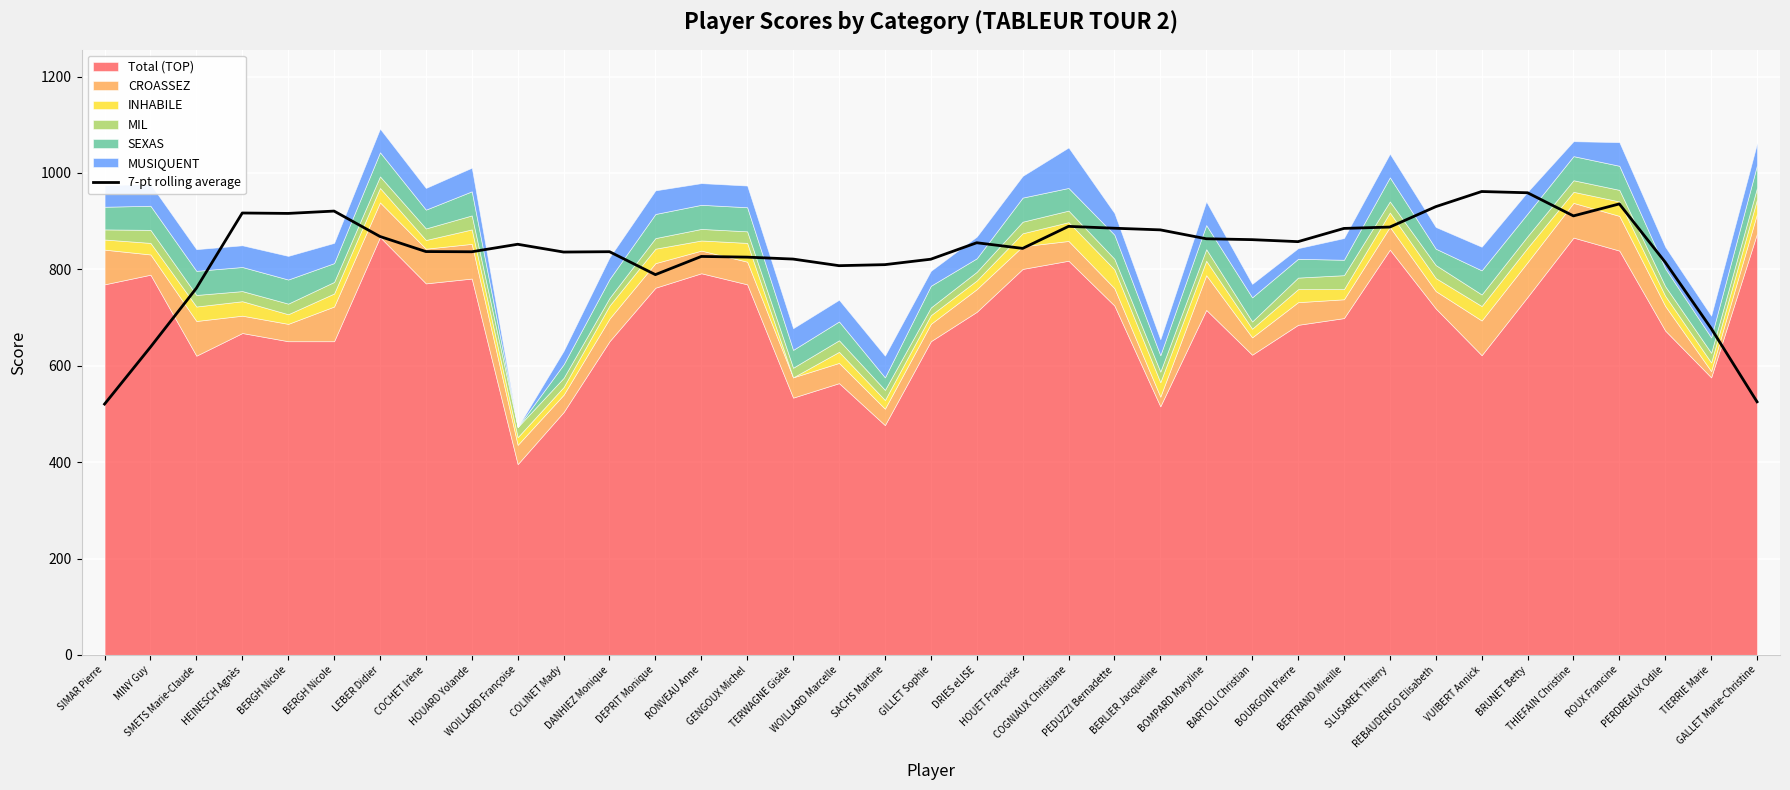

Is it true that the value at SIMAR Pierre is 854.9?

False